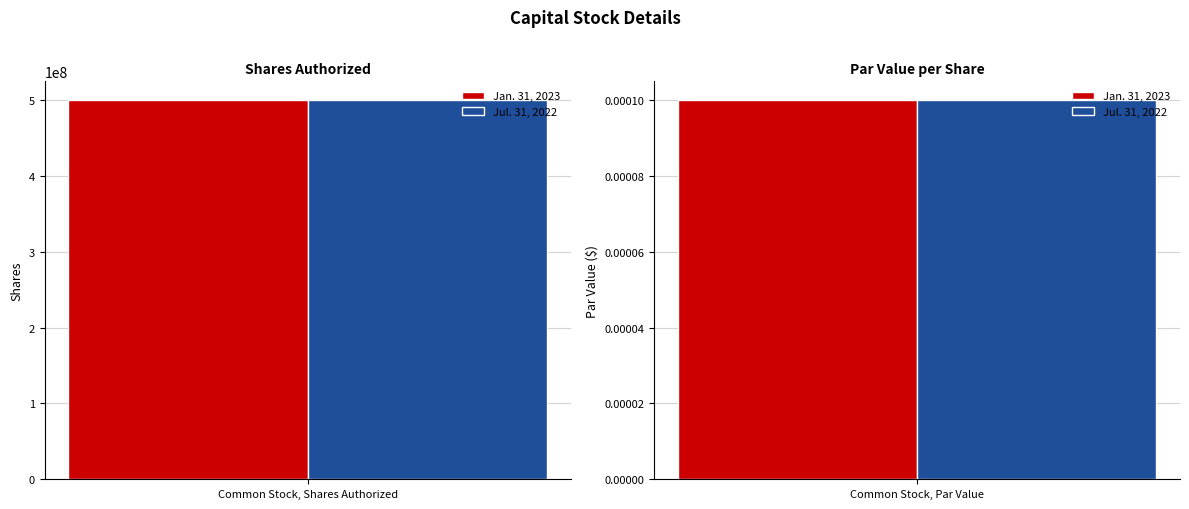

At which category is the sum across all series the highest?

Common Stock, Shares Authorized